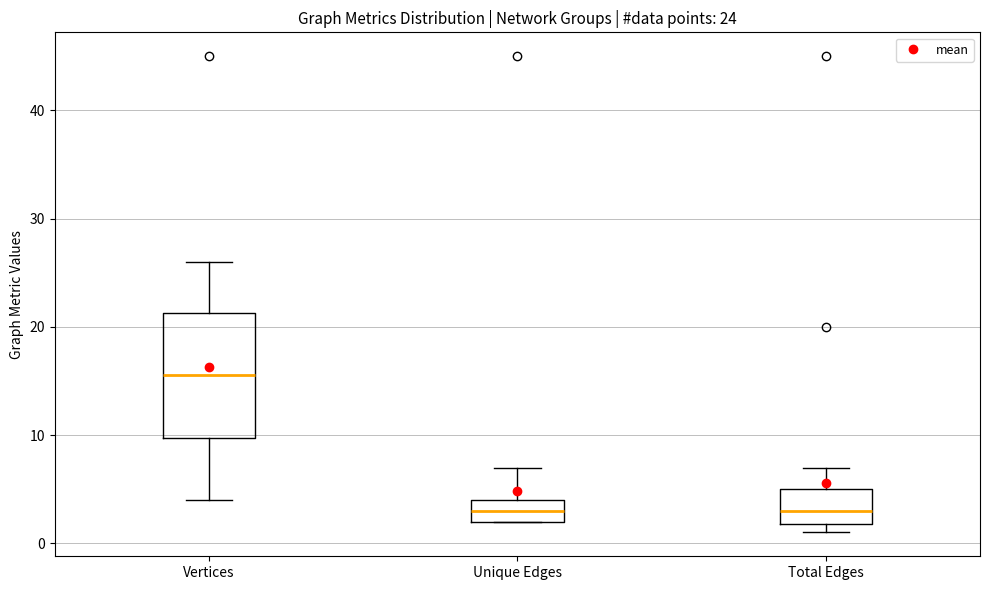

Comparing the boxes themselves (not the whiskers), which one is the tallest?

Vertices